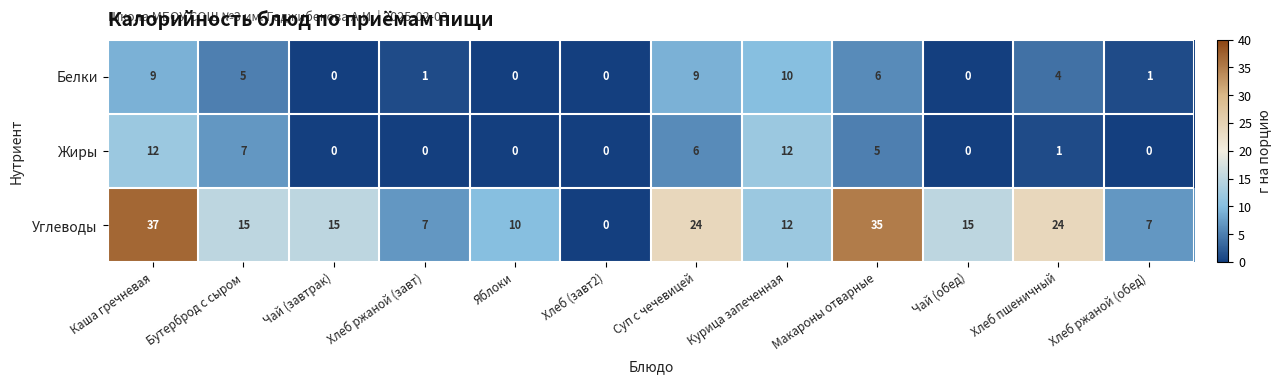

How many values in the Жиры series are below 1?

6